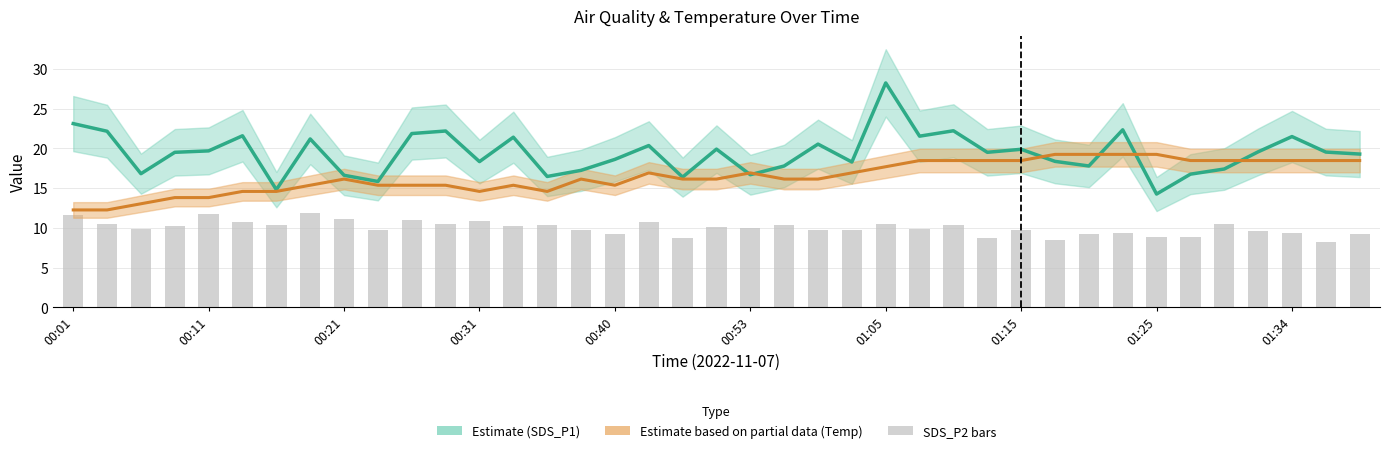

What is the spread (max minus min) of values at 01:25?

10.4